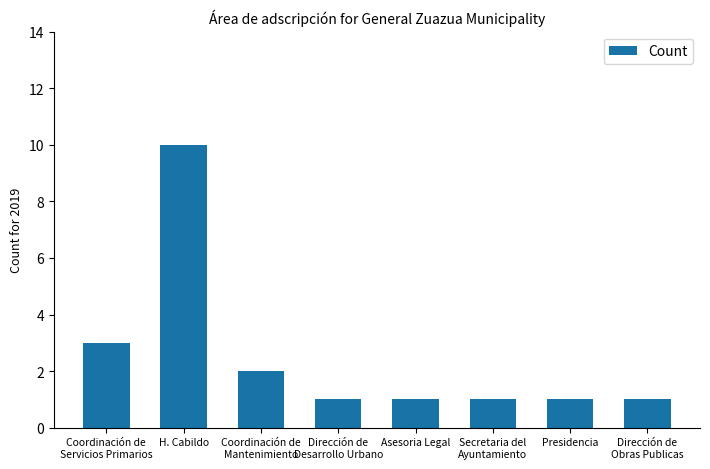

What is the maximum value shown in the chart?

10